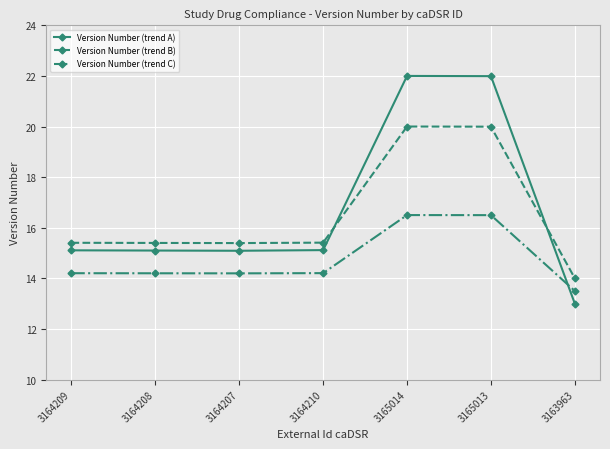

In Version Number (trend B), how many points are higher than both neighbors (excluding endpoints)?

1